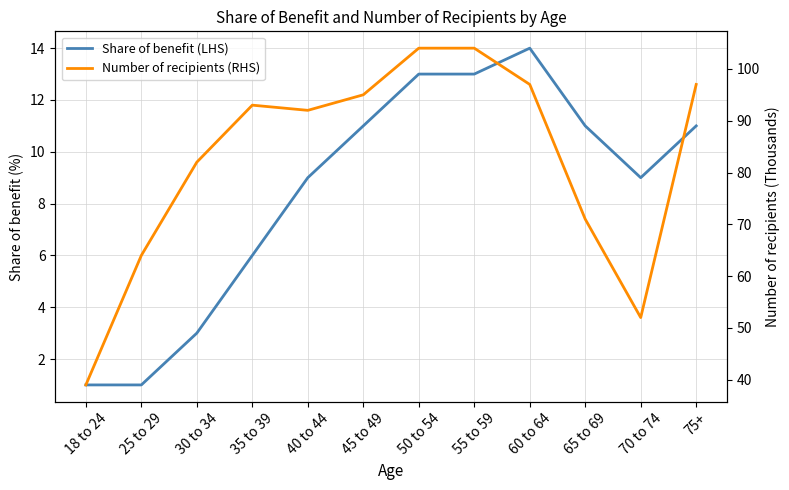

What is the lowest value of the Share of benefit (LHS) series?

1